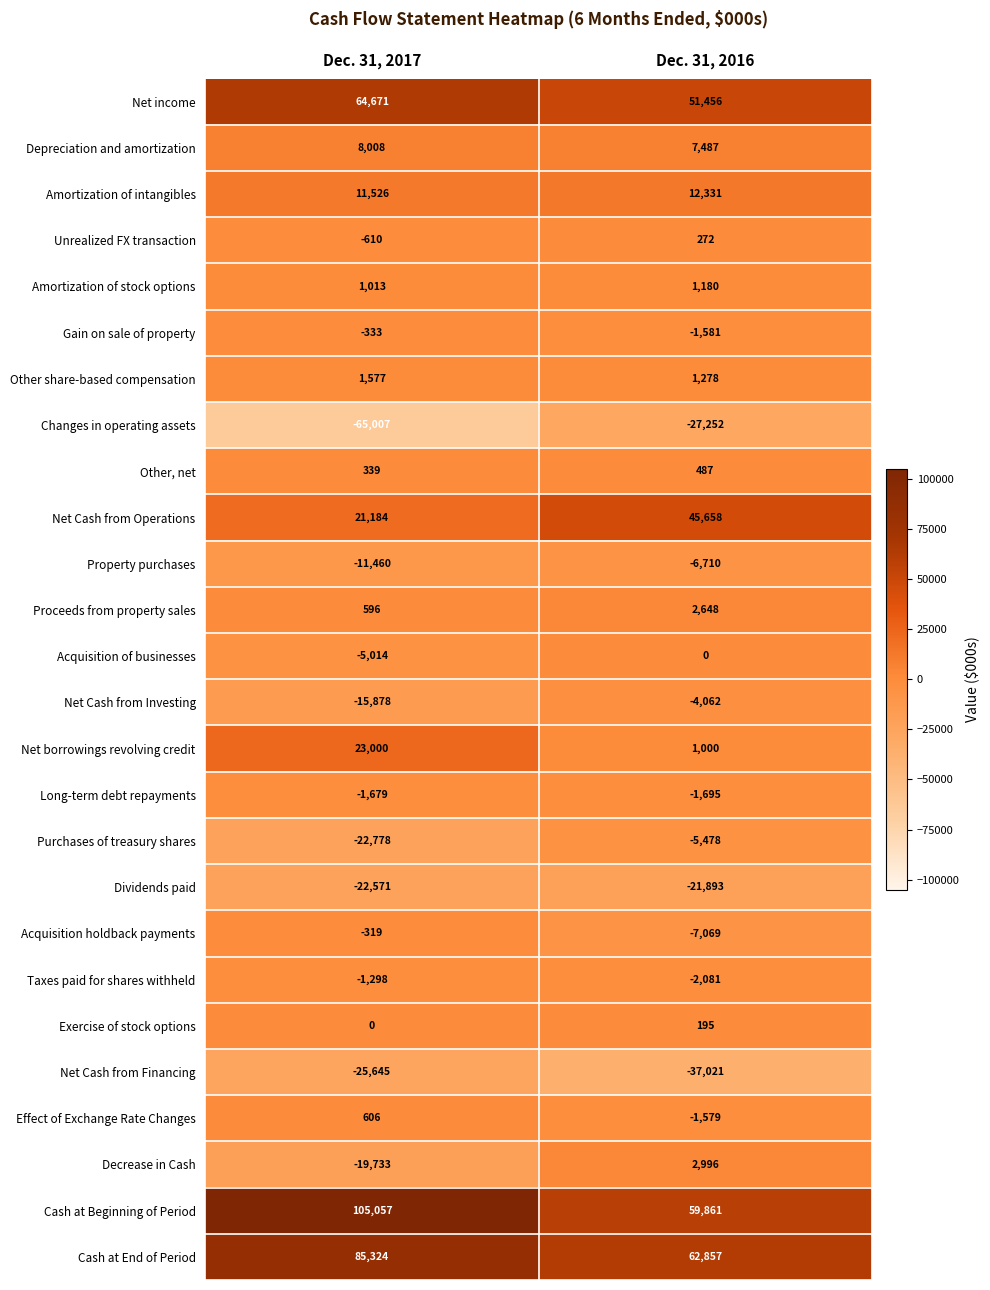

Which label corresponds to the smallest value in the chart?

Dec. 31, 2017